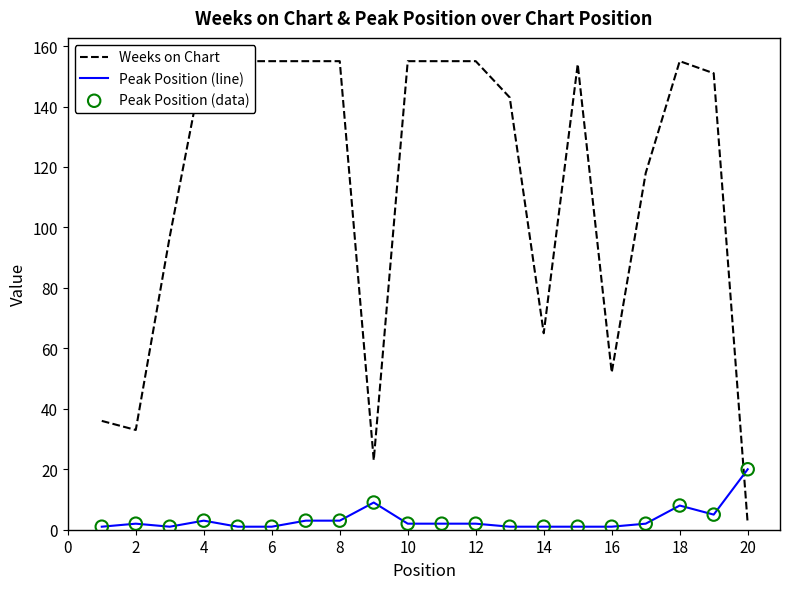

Which category has the highest value in the Peak Position (line) series?

20